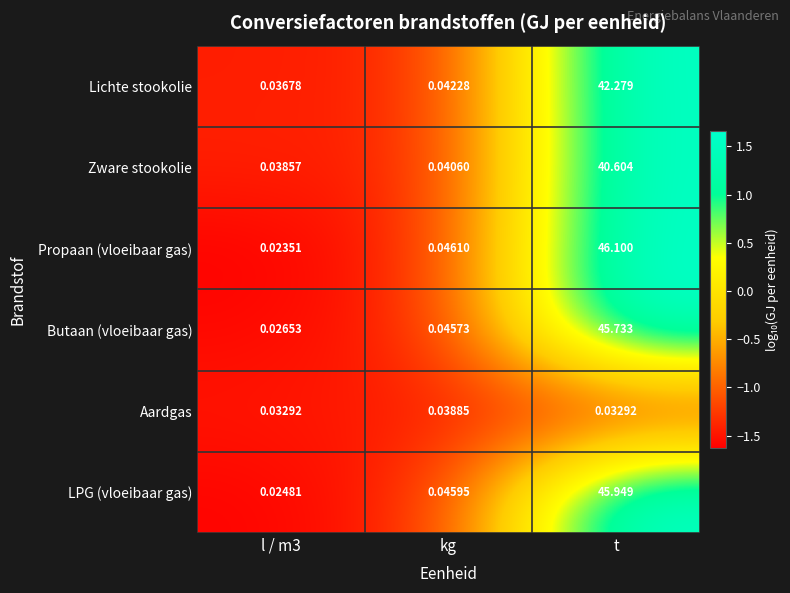

What is the total value across all series at t?

220.7